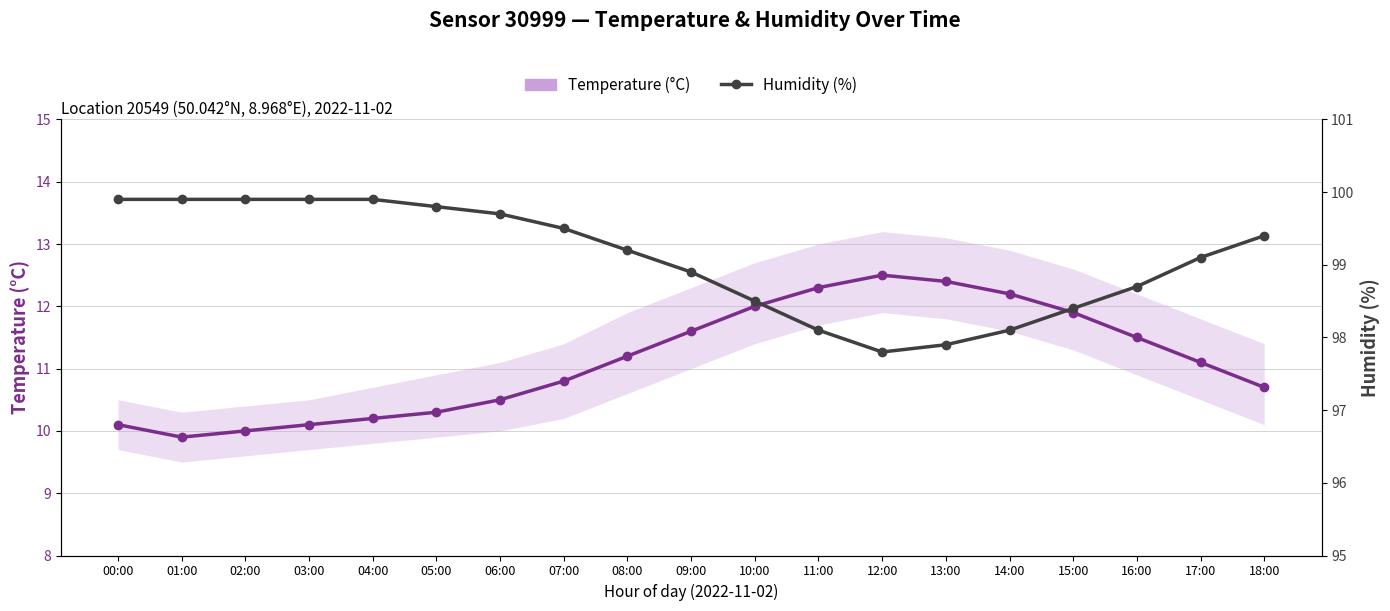

What is the total value across all series at 08:00?

110.4